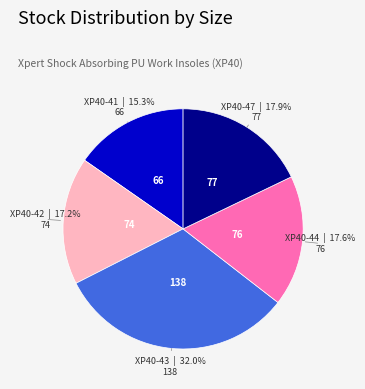

Approximately how many times larger is the value at XP40-47 compared to XP40-43?

0.6